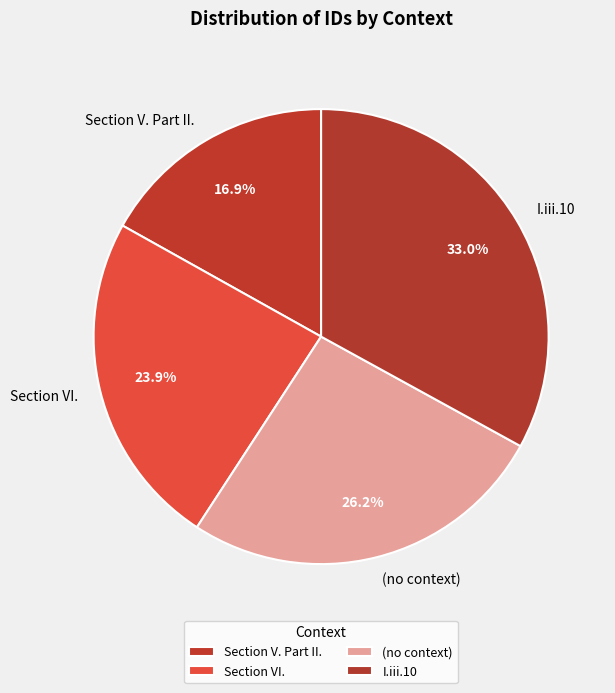

The Section VI. slice represents 24% of the pie. True or false?

True